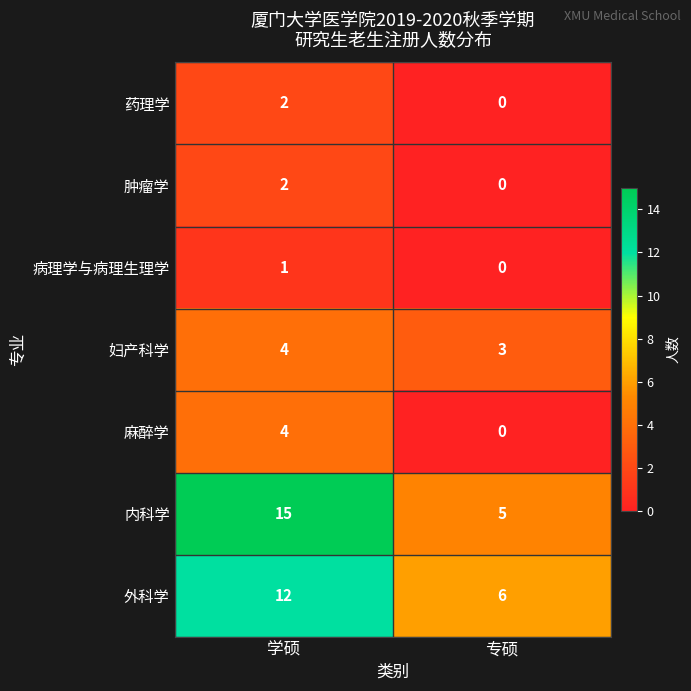

What is the total value across all series at 学硕?

40